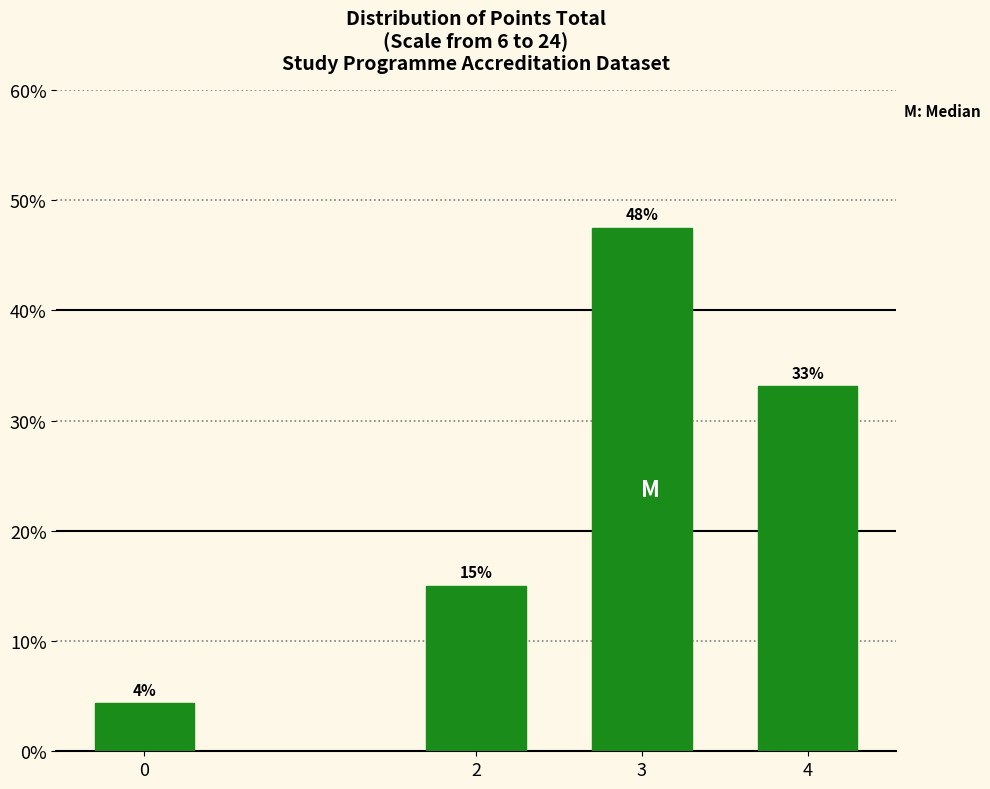

True or false: the data shows 7.1 at 0.

False